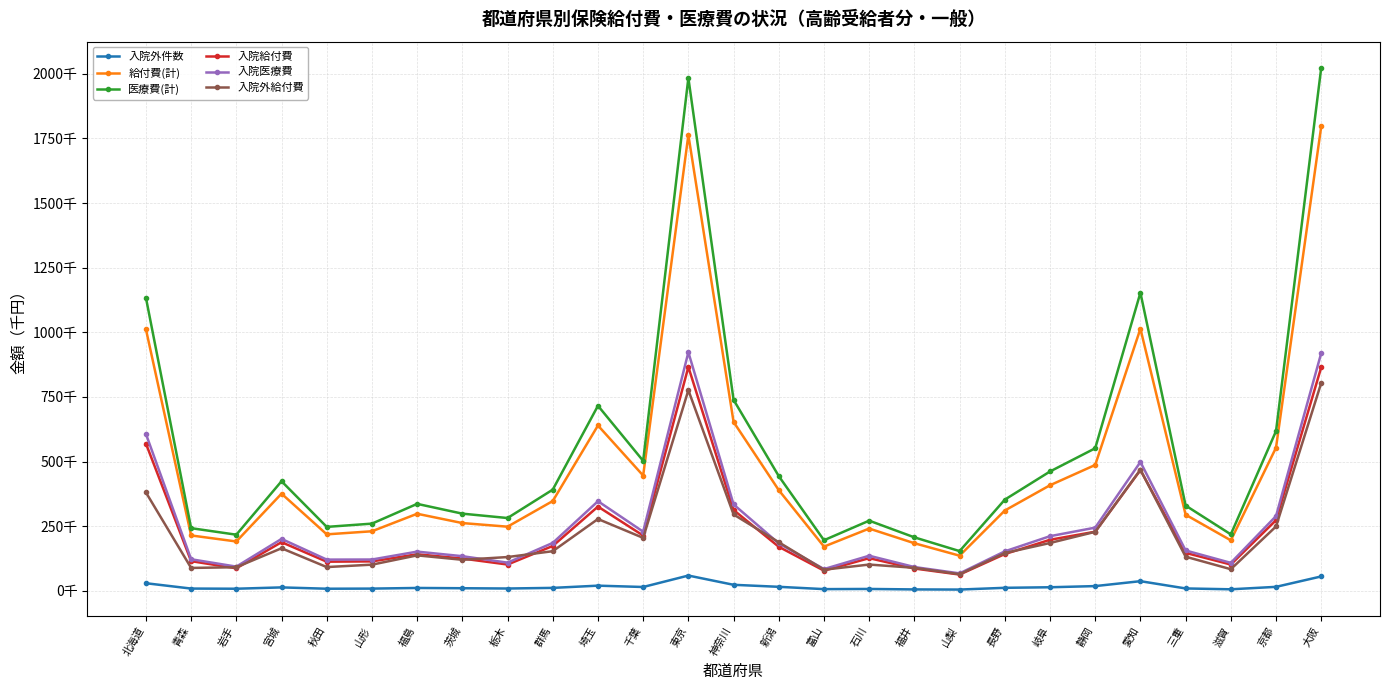

True or false: 給付費(計) and 入院医療費 cross at least once.

False